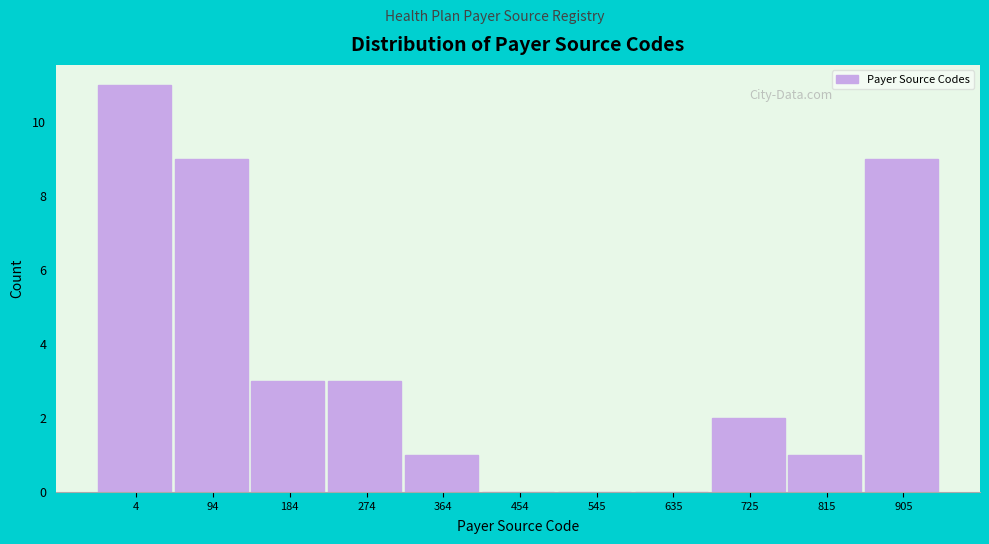

Reading right to left, transcribe all the data shown in this chart.

905=9	815=1	725=2	635=0	545=0	454=0	364=1	274=3	184=3	94=9	4=11